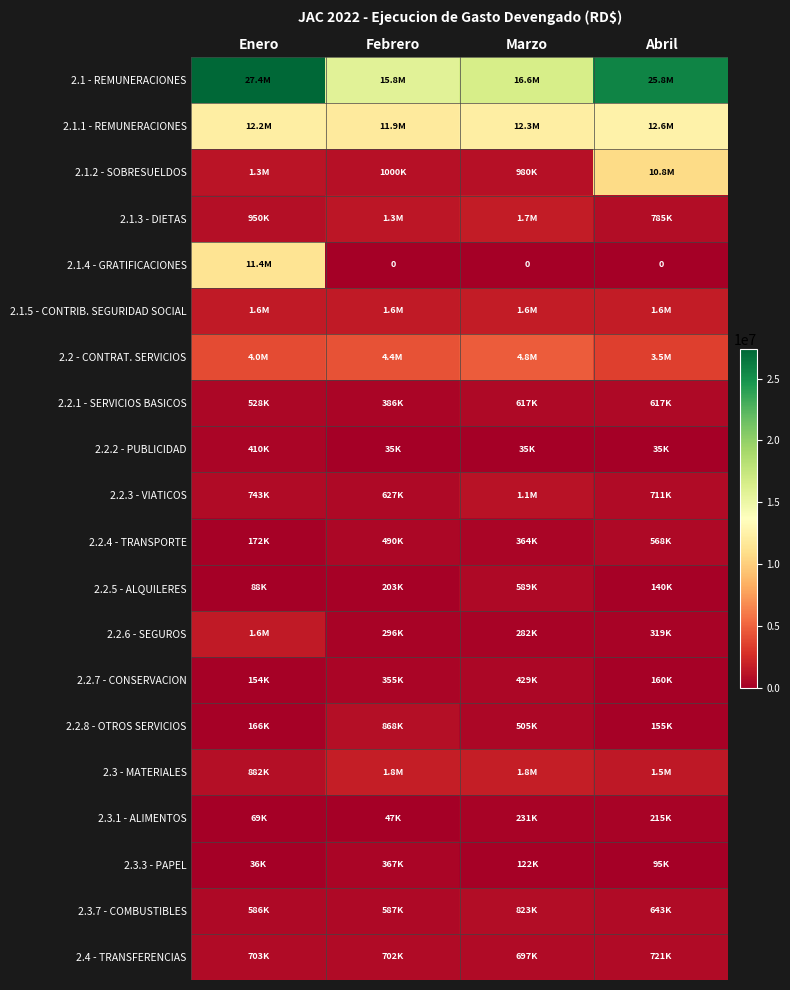

True or false: 2.1.1 - REMUNERACIONES has a value of 15961201.1 at Febrero.

False